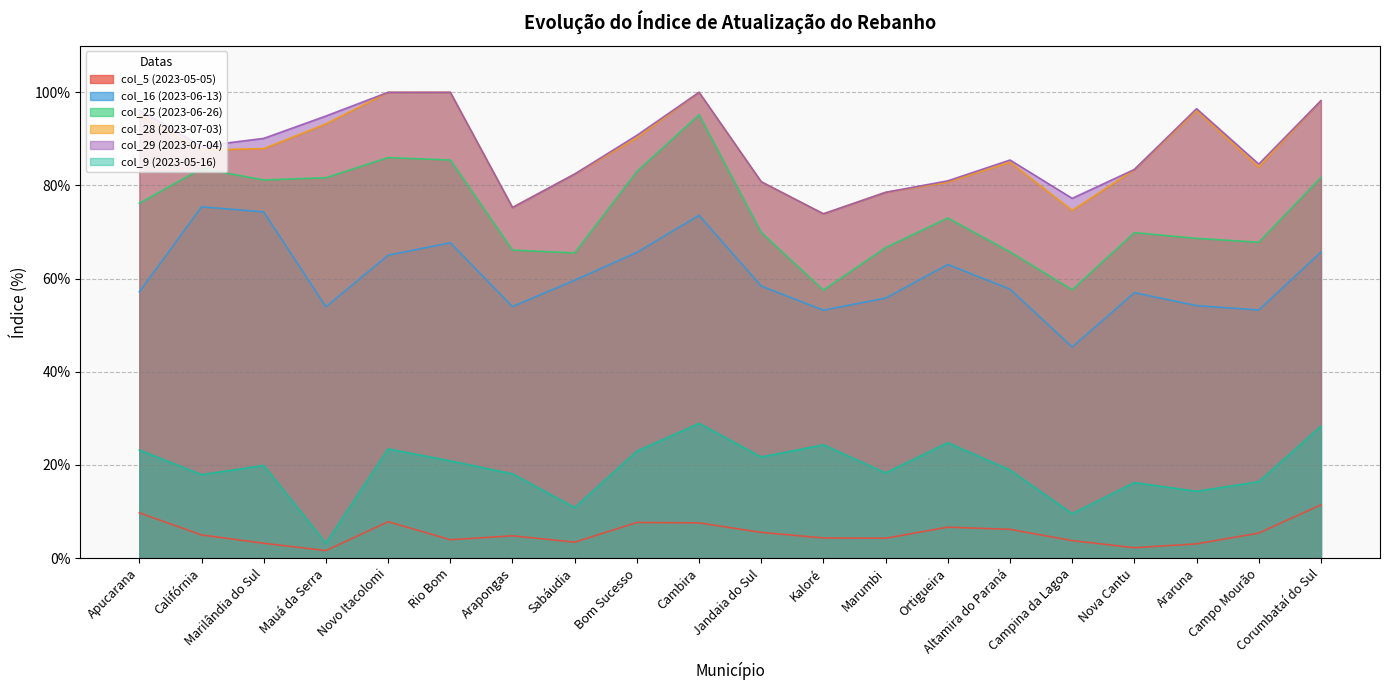

What is the sum of all col_29 (2023-07-04) values?

17.6